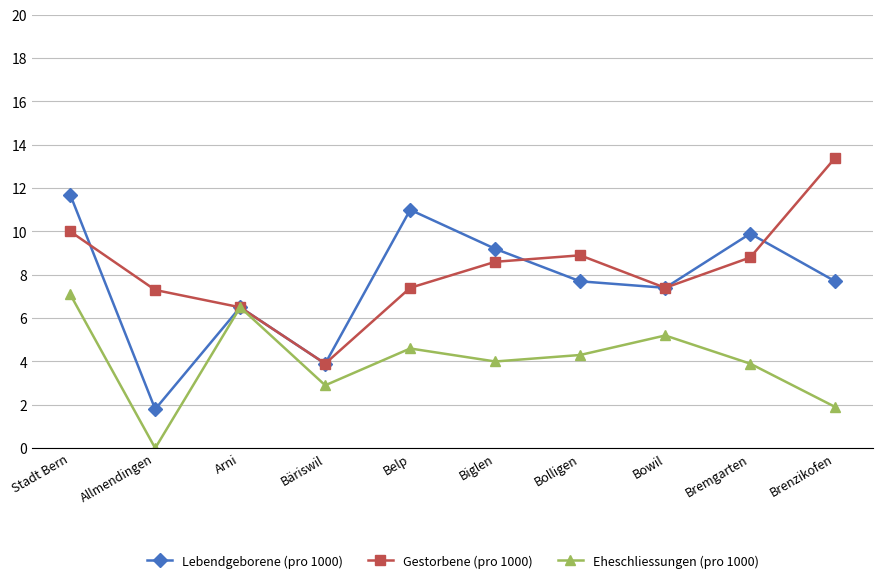

Reading left to right, list all the values displayed in this chart.

Lebendgeborene (pro 1000): Stadt Bern=11.7	Allmendingen=1.8	Arni=6.5	Bäriswil=3.9	Belp=11.0	Biglen=9.2	Bolligen=7.7	Bowil=7.4	Bremgarten=9.9	Brenzikofen=7.7
Gestorbene (pro 1000): Stadt Bern=10.0	Allmendingen=7.3	Arni=6.5	Bäriswil=3.9	Belp=7.4	Biglen=8.6	Bolligen=8.9	Bowil=7.4	Bremgarten=8.8	Brenzikofen=13.4
Eheschliessungen (pro 1000): Stadt Bern=7.1	Allmendingen=0.0	Arni=6.5	Bäriswil=2.9	Belp=4.6	Biglen=4.0	Bolligen=4.3	Bowil=5.2	Bremgarten=3.9	Brenzikofen=1.9